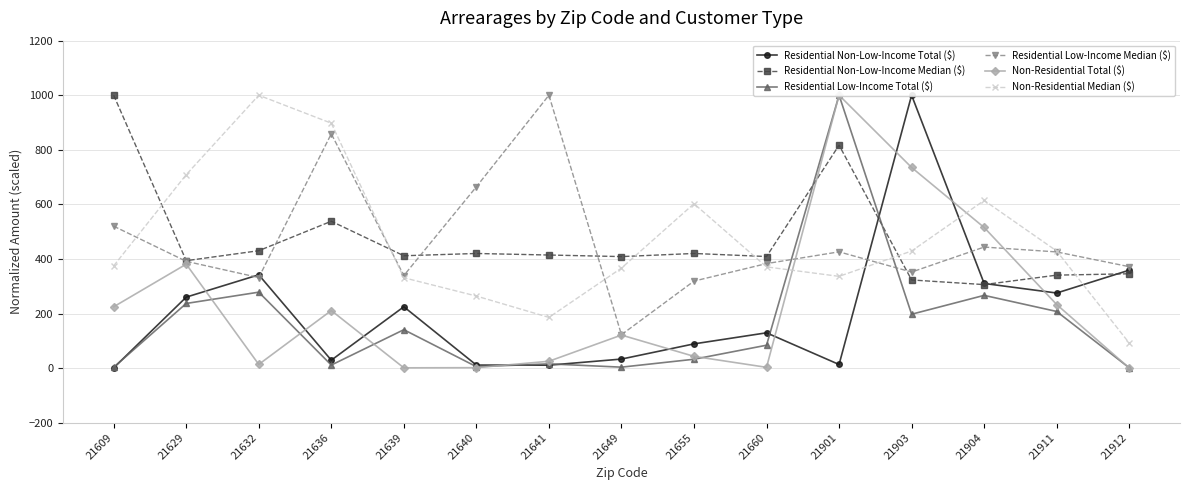

Reading left to right, extract all data points from this chart.

Residential Non-Low-Income Total ($): 21609=0.9	21629=260.0	21632=341.8	21636=28.9	21639=224.7	21640=11.0	21641=10.6	21649=33.0	21655=88.7	21660=129.2	21901=13.1	21903=1000.0	21904=310.2	21911=275.1	21912=358.8
Residential Non-Low-Income Median ($): 21609=1000.0	21629=393.6	21632=430.2	21636=538.1	21639=411.7	21640=420.0	21641=414.4	21649=408.6	21655=420.0	21660=408.9	21901=817.0	21903=322.9	21904=305.9	21911=340.6	21912=345.6
Residential Low-Income Total ($): 21609=2.8	21629=236.8	21632=278.2	21636=11.0	21639=140.6	21640=5.1	21641=15.4	21649=3.3	21655=32.4	21660=83.8	21901=1000.0	21903=197.4	21904=266.5	21911=207.5	21912=1.0
Residential Low-Income Median ($): 21609=520.0	21629=391.3	21632=331.8	21636=858.6	21639=339.1	21640=664.5	21641=1000.0	21649=122.3	21655=318.8	21660=383.0	21901=426.0	21903=351.9	21904=443.5	21911=425.7	21912=371.6
Non-Residential Total ($): 21609=224.6	21629=380.8	21632=13.4	21636=210.9	21639=0.9	21640=1.5	21641=25.0	21649=121.0	21655=43.0	21660=2.7	21901=1000.0	21903=735.3	21904=515.3	21911=232.9	21912=0.3
Non-Residential Median ($): 21609=374.7	21629=708.9	21632=1000.0	21636=897.5	21639=331.1	21640=264.0	21641=185.7	21649=366.5	21655=602.4	21660=370.9	21901=336.2	21903=429.0	21904=614.4	21911=429.0	21912=91.7